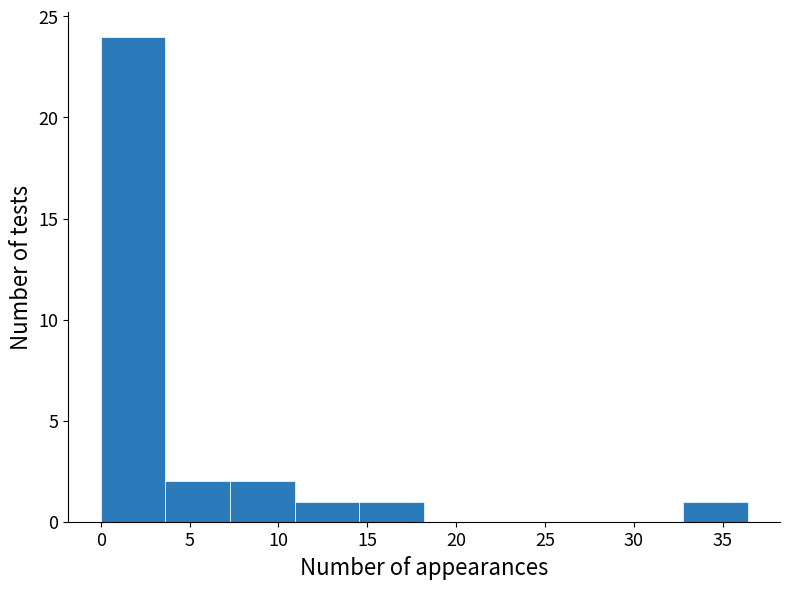

Which range on the x-axis has the tallest bar?

0.0 to 3.5